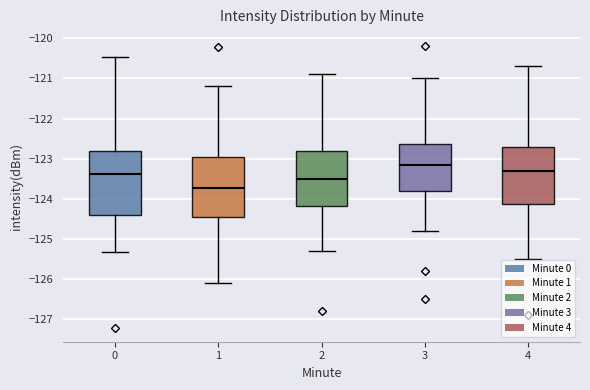

Where does the median line of the box at x = 4 sit on the y-axis? The values are not printed on the chart, so give them approximately, as read against the axis.

-123.3